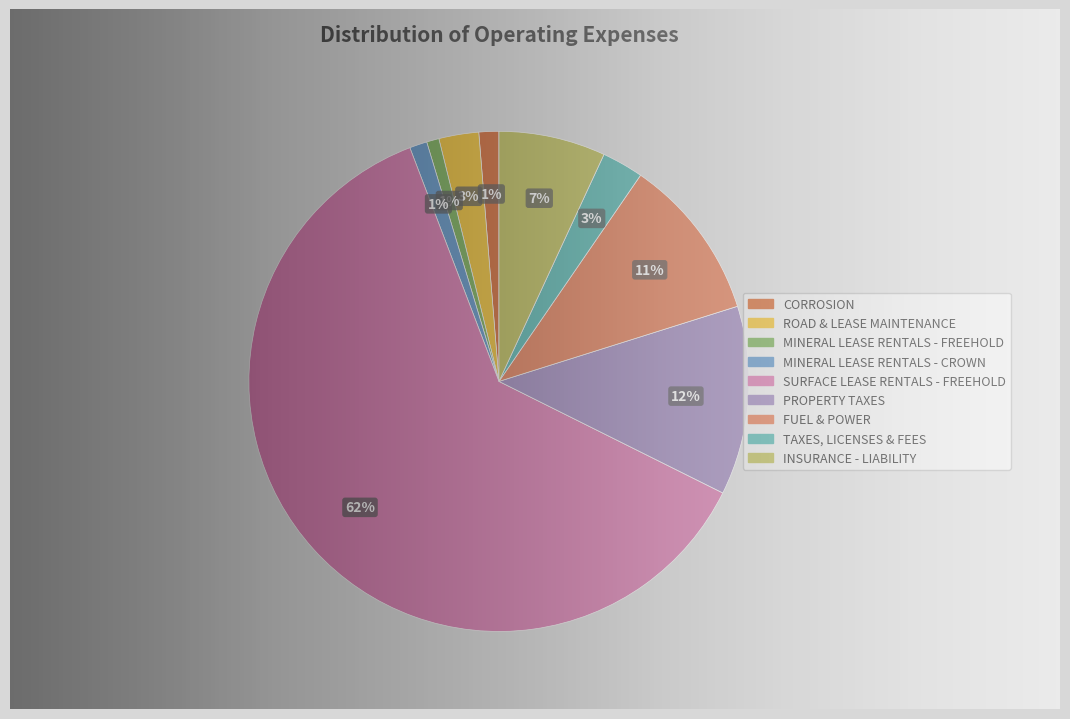

To the nearest percent, what percentage of the pie is INSURANCE - LIABILITY?

7%